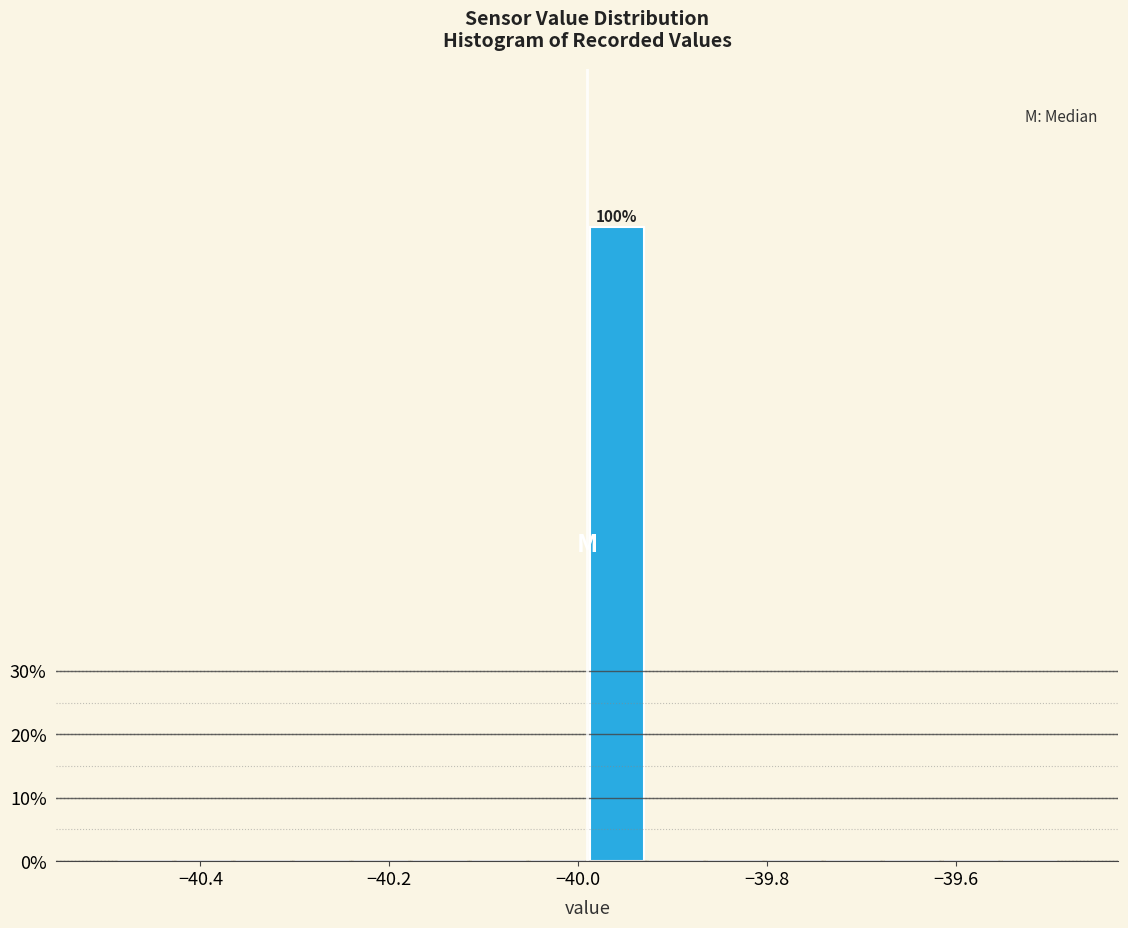

Around what value on the x-axis is the tallest bar? Give the approximate position of its centre, as read against the axis.

-39.96